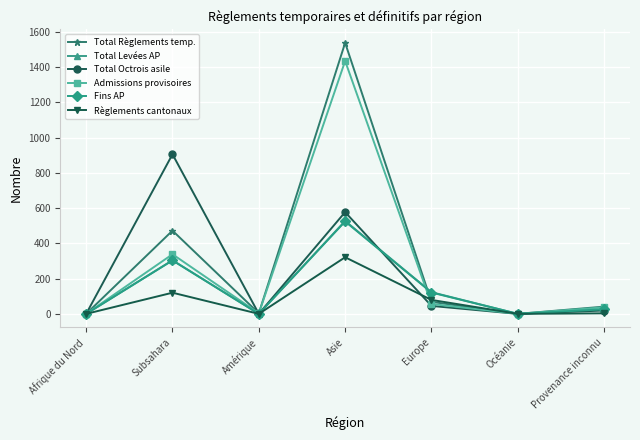

How many lines are shown in the chart?

6